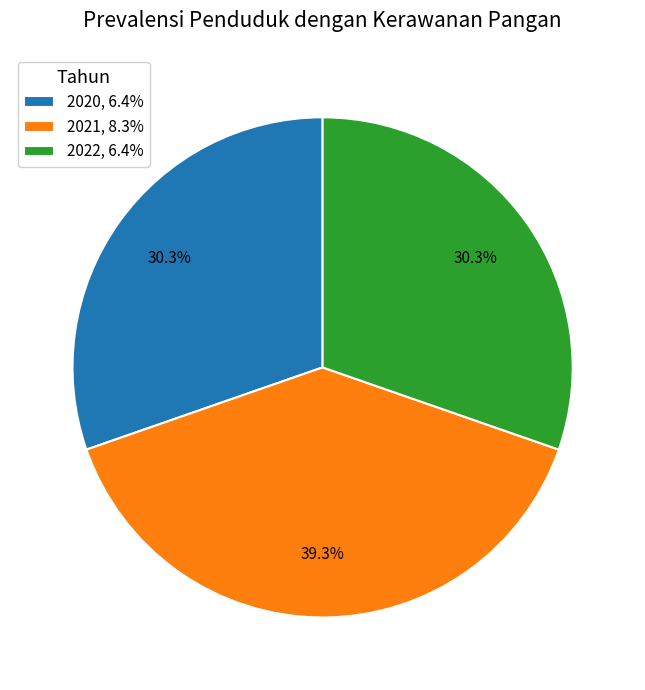

Count the number of slices in the pie.

3